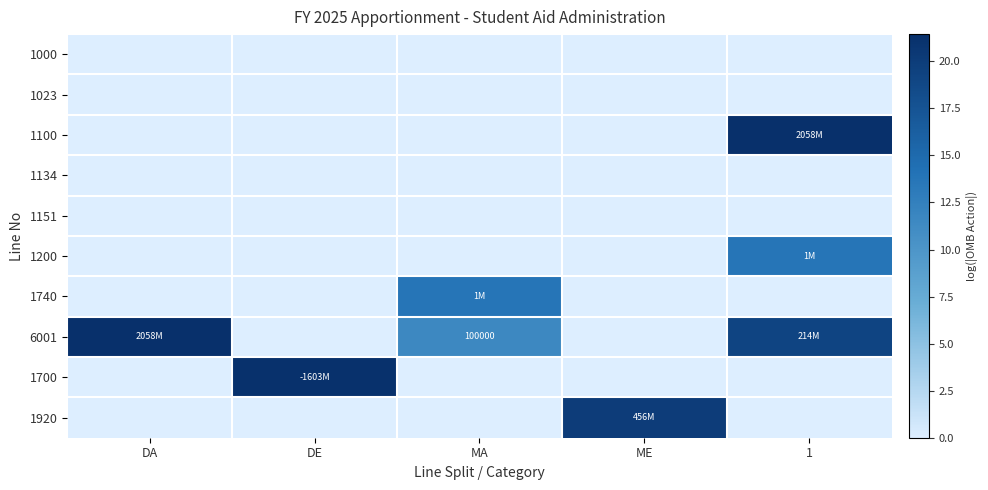

Which series has the largest range (max minus min)?

1100